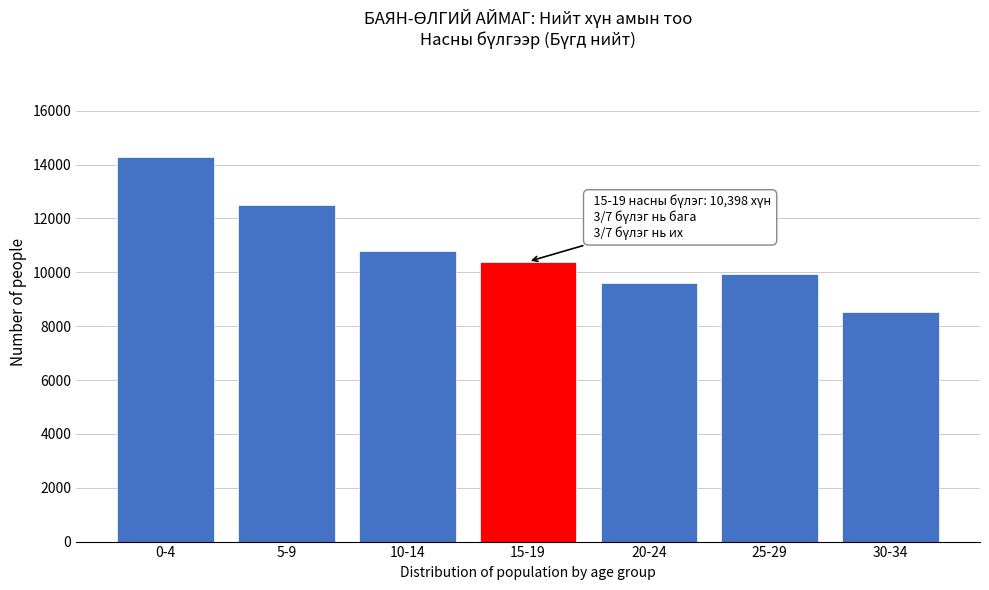

Reading right to left, list all the values displayed in this chart.

8508	9939	9587	10398	10790	12483	14264